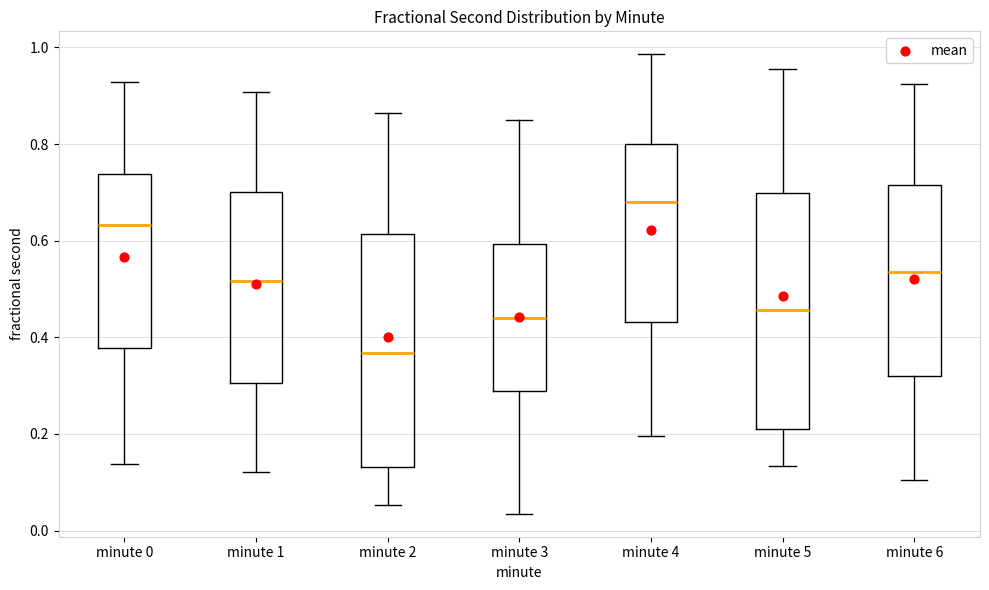

Reading left to right, read every box against the y-axis: the position of its median line, the range the box covers, and the ends of its whiskers. The values are not printed on the chart, so give them approximately, as read against the axis.

minute 0: median 0.64, box 0.38 to 0.74, whiskers 0.14 to 0.92
minute 1: median 0.52, box 0.30 to 0.70, whiskers 0.12 to 0.90
minute 2: median 0.36, box 0.14 to 0.62, whiskers 0.06 to 0.86
minute 3: median 0.44, box 0.28 to 0.60, whiskers 0.04 to 0.86
minute 4: median 0.68, box 0.44 to 0.80, whiskers 0.20 to 0.98
minute 5: median 0.46, box 0.22 to 0.70, whiskers 0.14 to 0.96
minute 6: median 0.54, box 0.32 to 0.72, whiskers 0.10 to 0.92